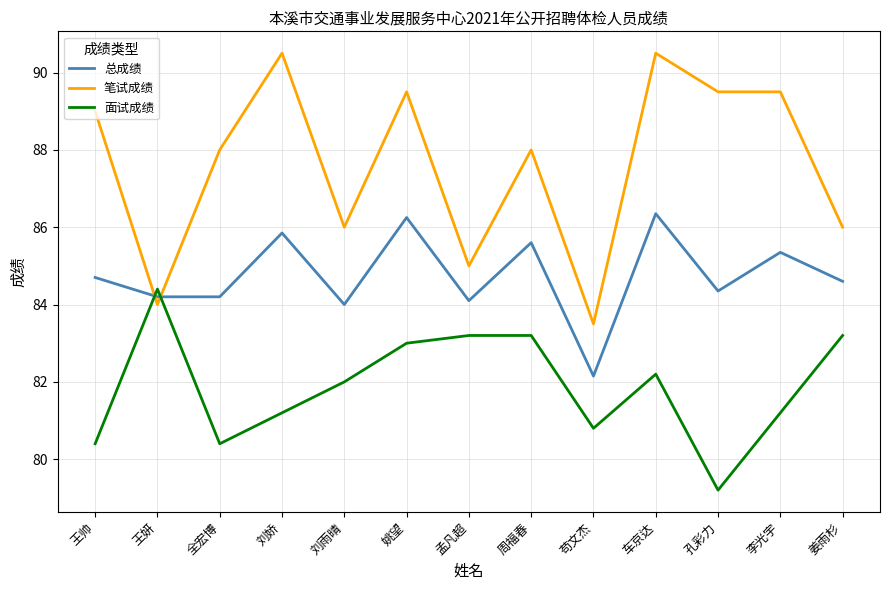

Which category has the lowest value across all series?

孔彩力